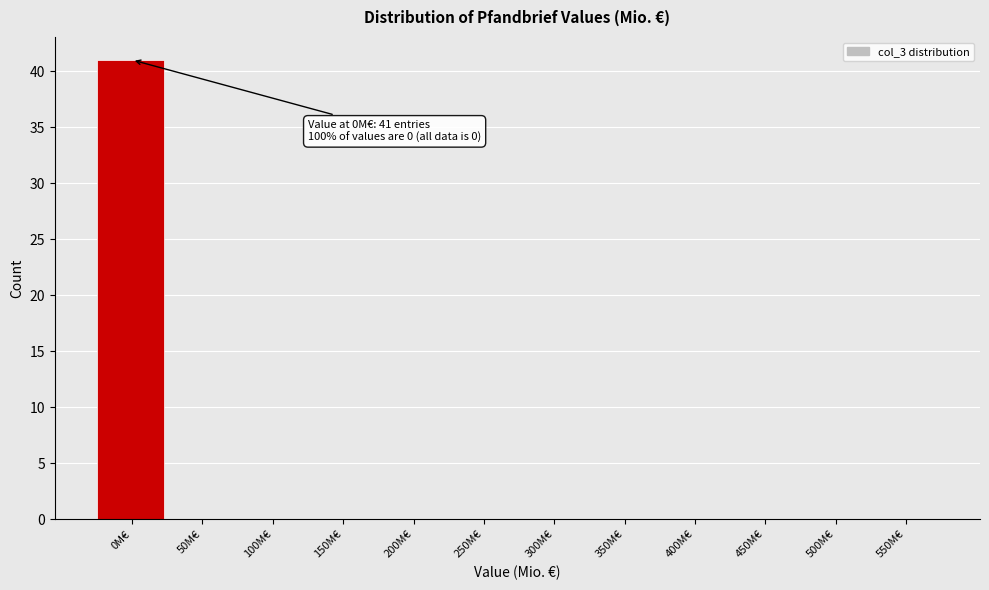

Reading left to right, extract all data points from this chart.

0M€=41	50M€=0	100M€=0	150M€=0	200M€=0	250M€=0	300M€=0	350M€=0	400M€=0	450M€=0	500M€=0	550M€=0